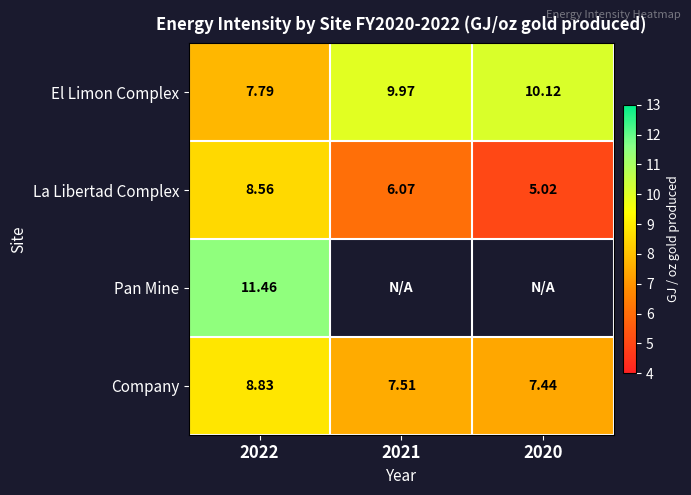

At which label is La Libertad Complex closest to 6?

2021